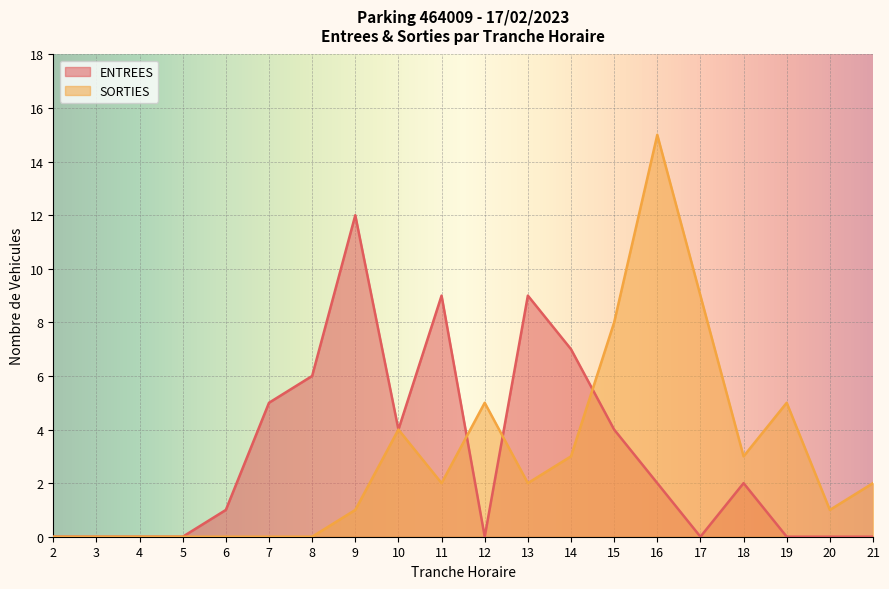

How many intersections are there between ENTREES and SORTIES?

3